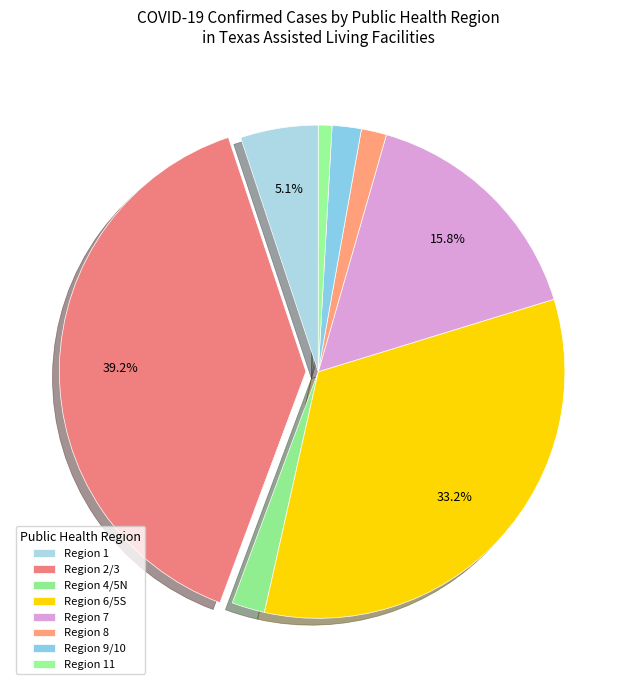

How many segments does this pie chart have?

8